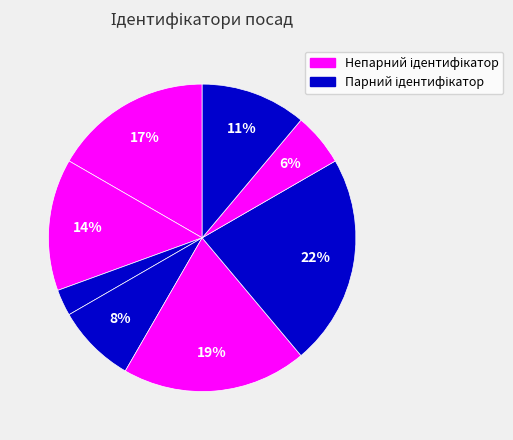

Is there any slice that represents more than half of the pie?

No